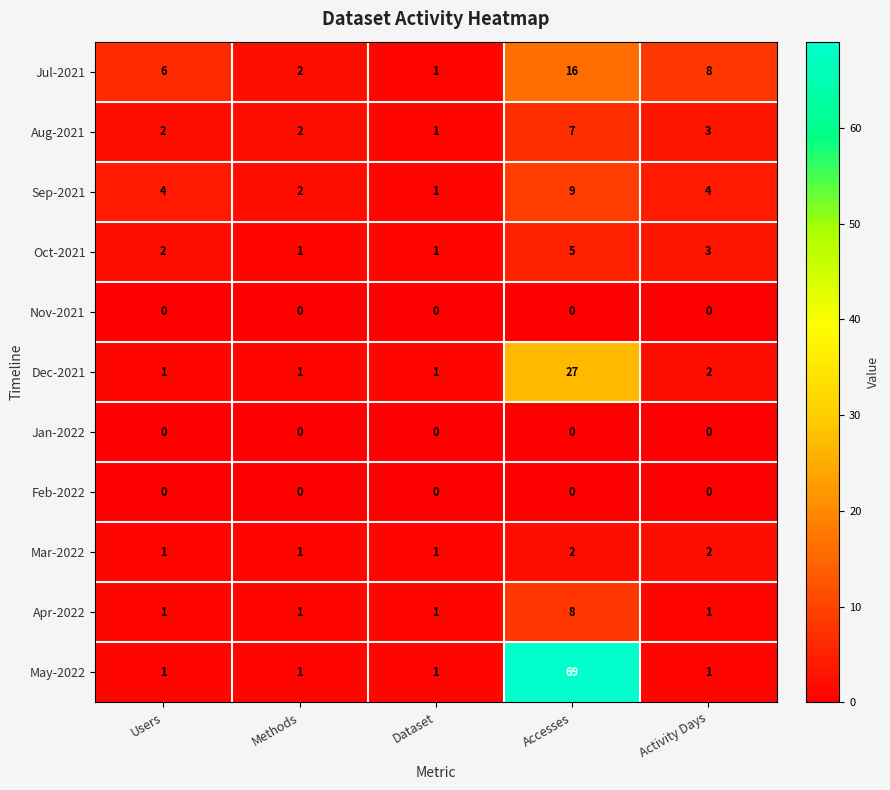

Which label corresponds to the largest value in the chart?

Accesses